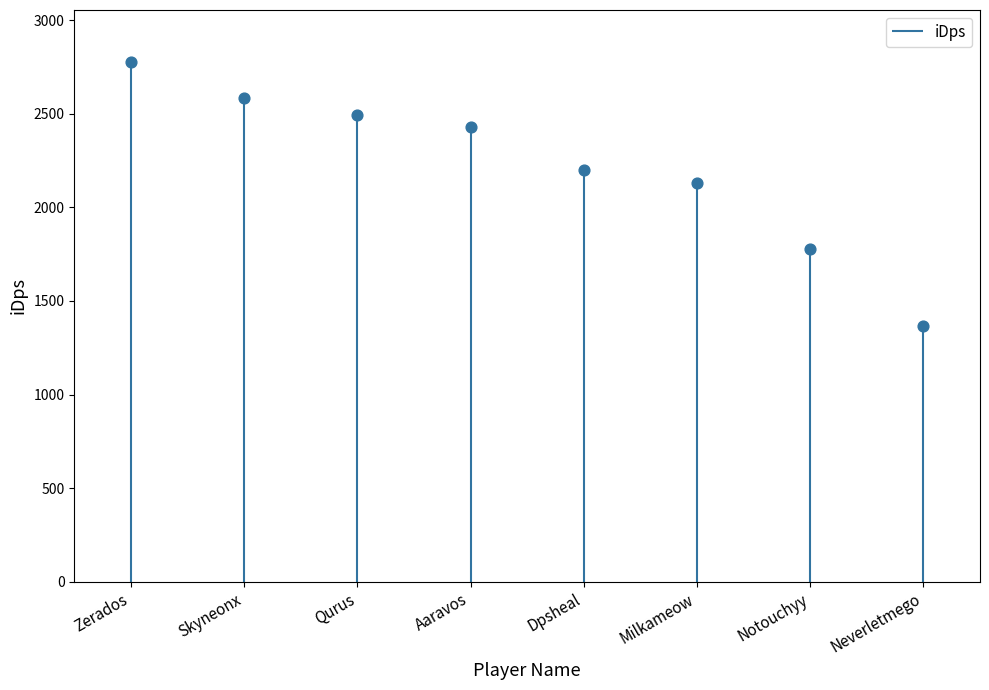

What is the change in value from Aaravos to Neverletmego?

-1063.4